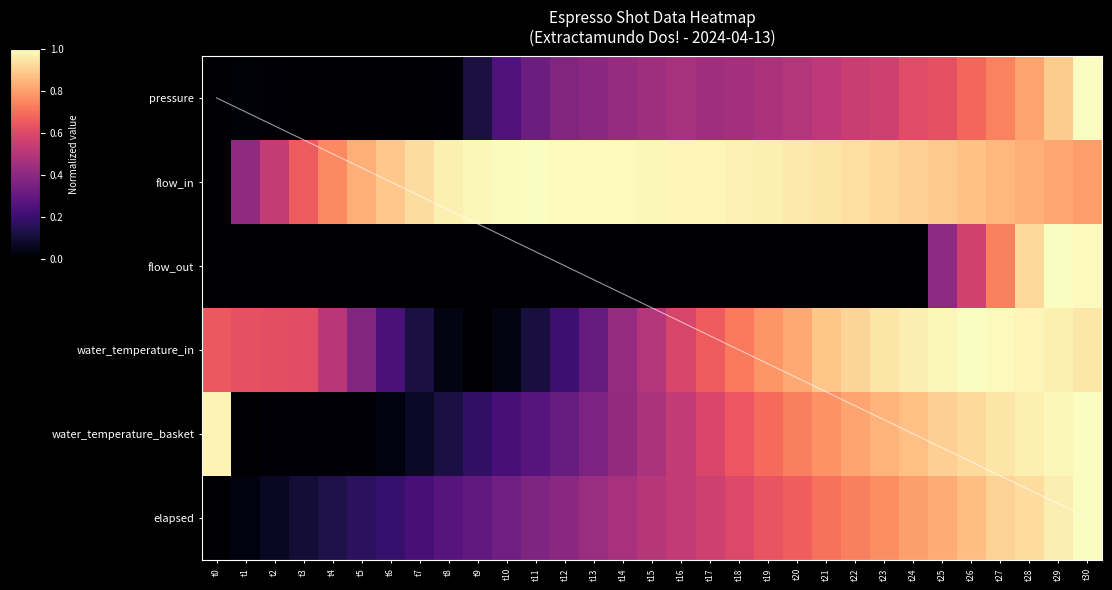

Between t7 and t20, which is larger?

t20